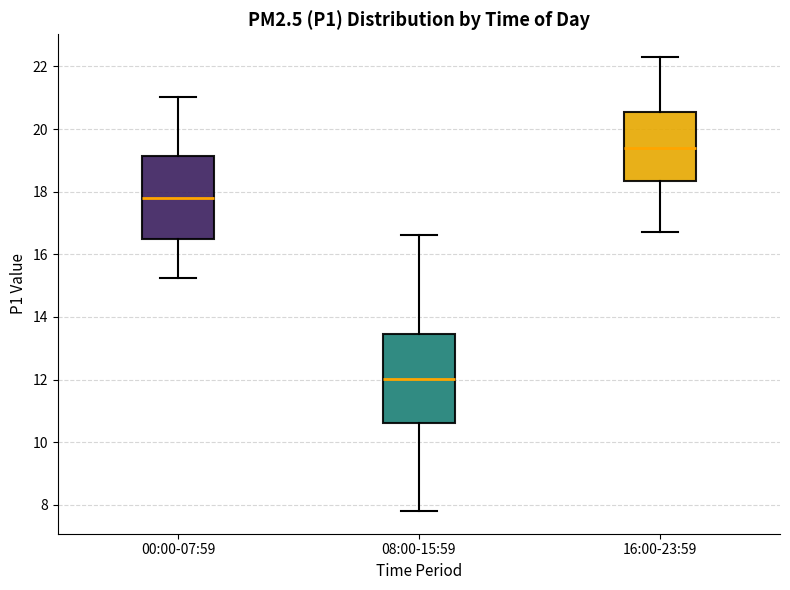

Comparing the boxes themselves (not the whiskers), which one is the tallest?

08:00-15:59